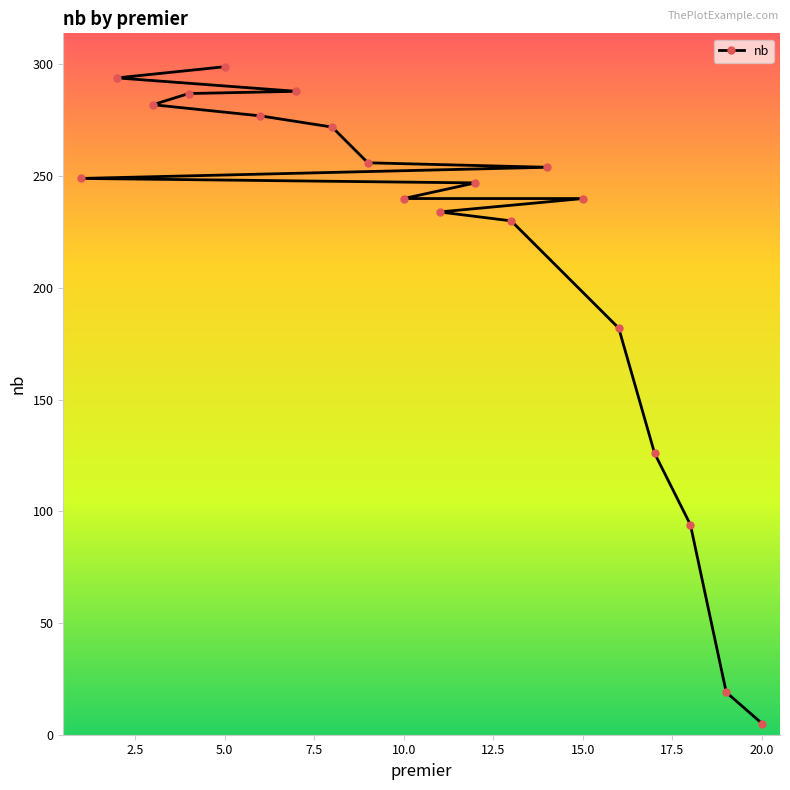

Which category has the lowest value across all series?

20.0